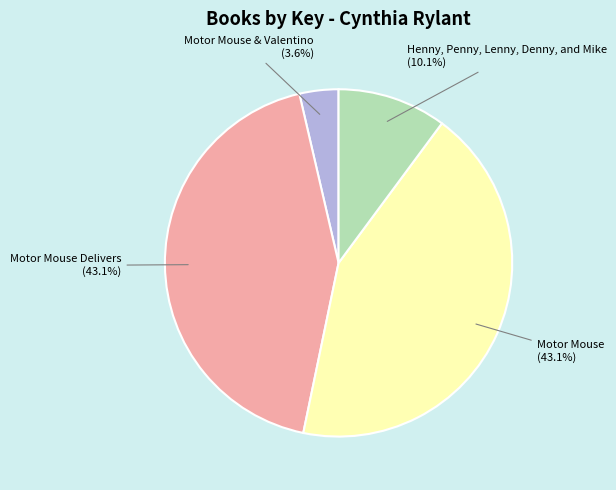

How many segments does this pie chart have?

4